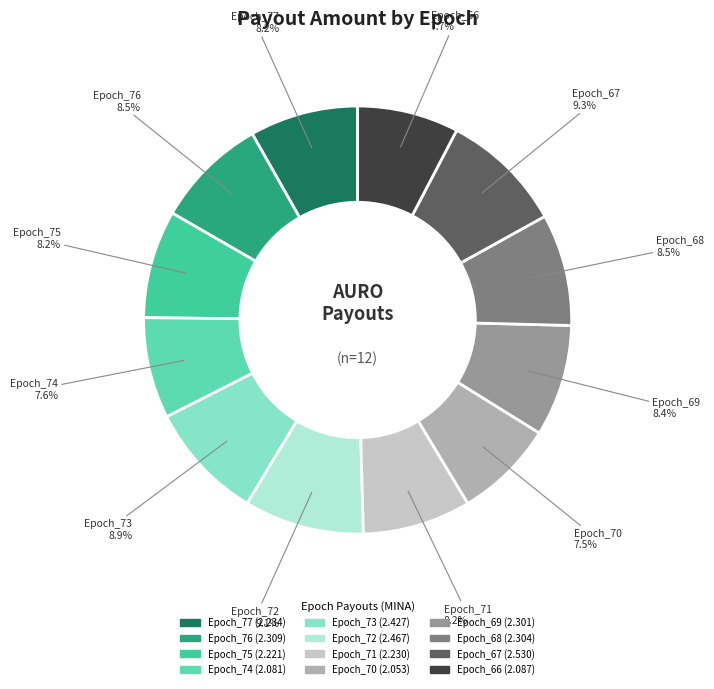

What percentage is NOT represented by Epoch_70?

92.5%